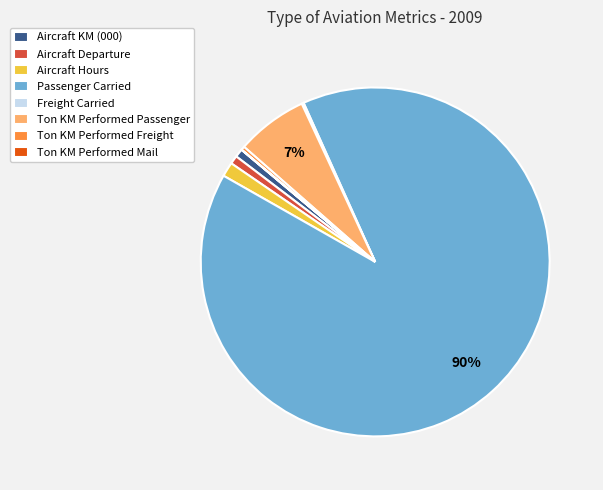

To the nearest percent, what is the combined percentage of Ton KM Performed Freight and Passenger Carried?

90%